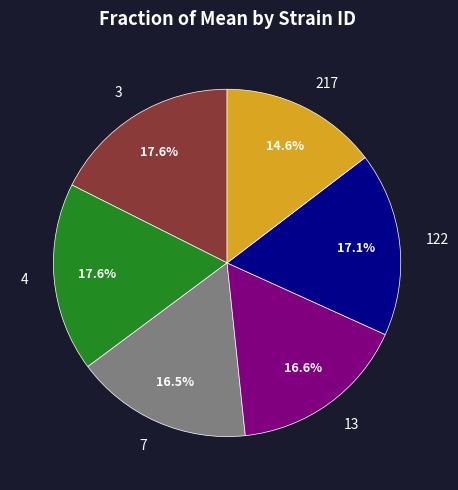

To the nearest percent, what percentage of the pie is 217?

15%